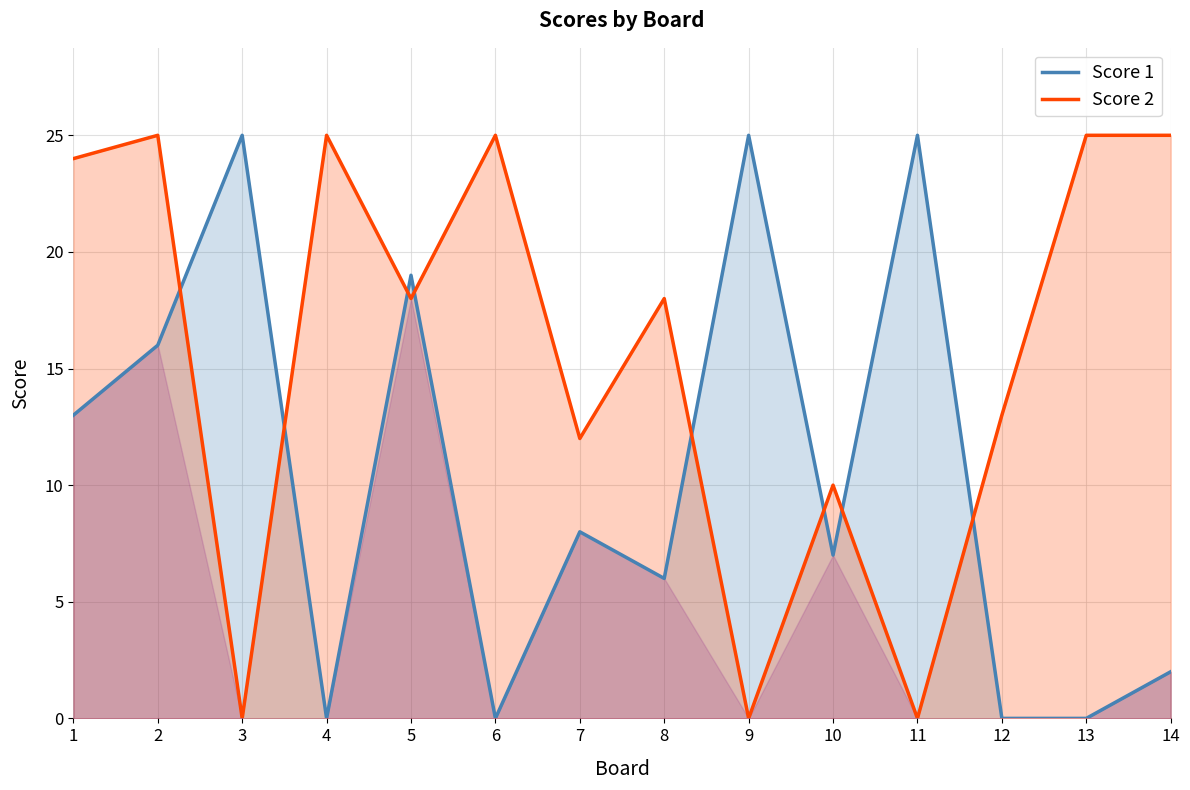

What is the approximate value of Score 2 at 12, to the nearest 5?

15